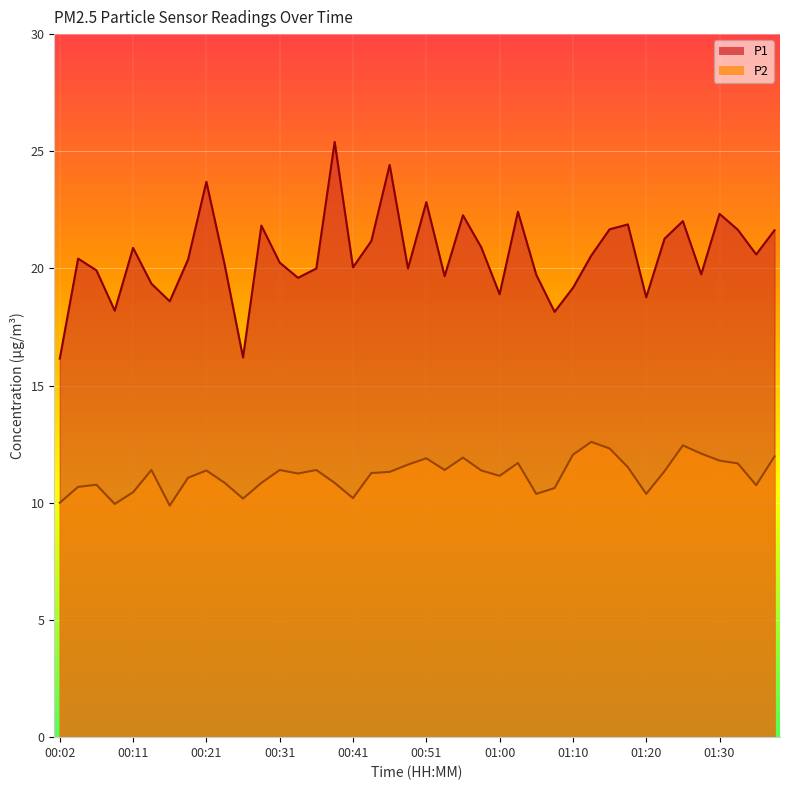

At how many categories does at least one series exceed 18?

38